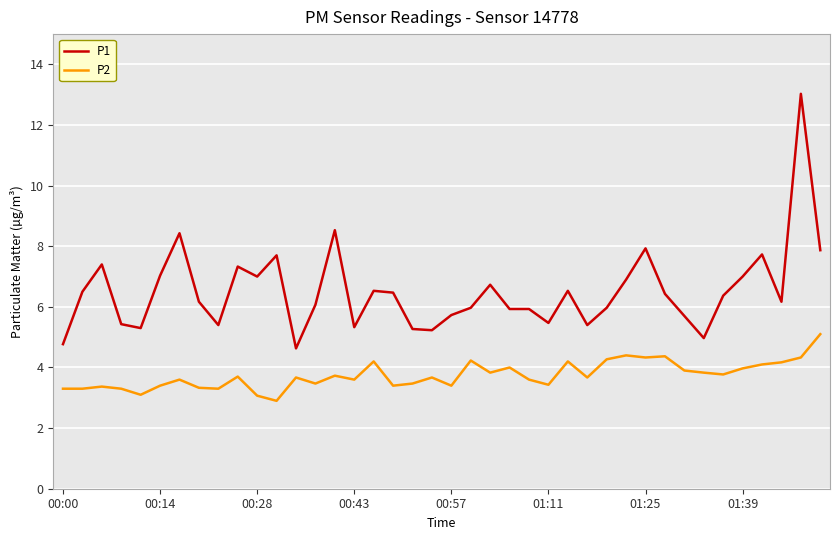

What is the minimum value shown in the chart?

2.9